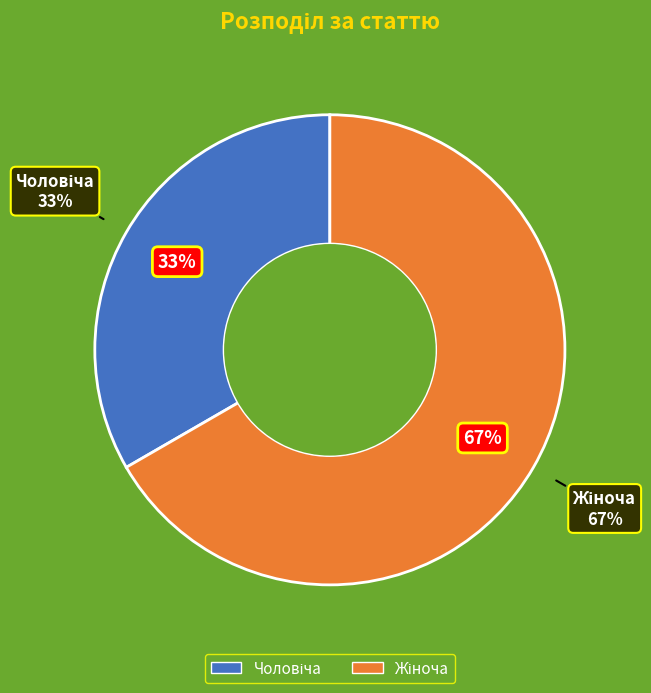

The Жіноча slice represents 67% of the pie. True or false?

True